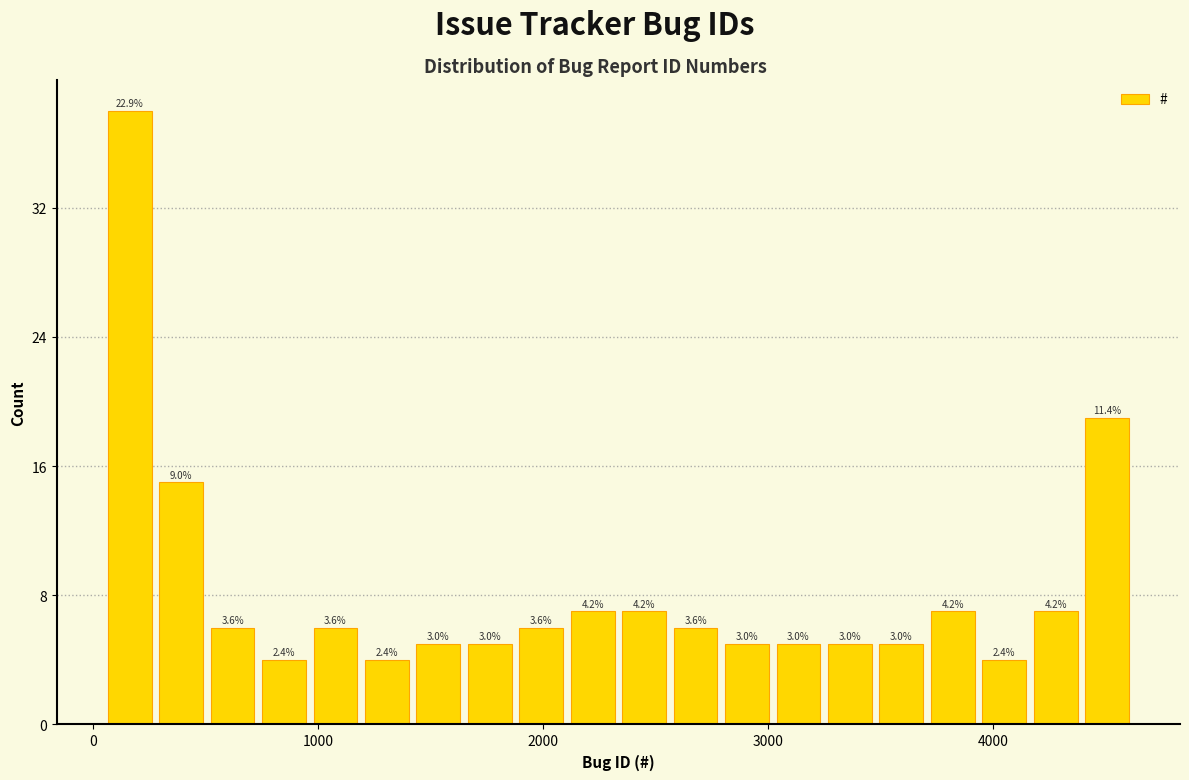

Around what value on the x-axis is the tallest bar? Give the approximate position of its centre, as read against the axis.

200